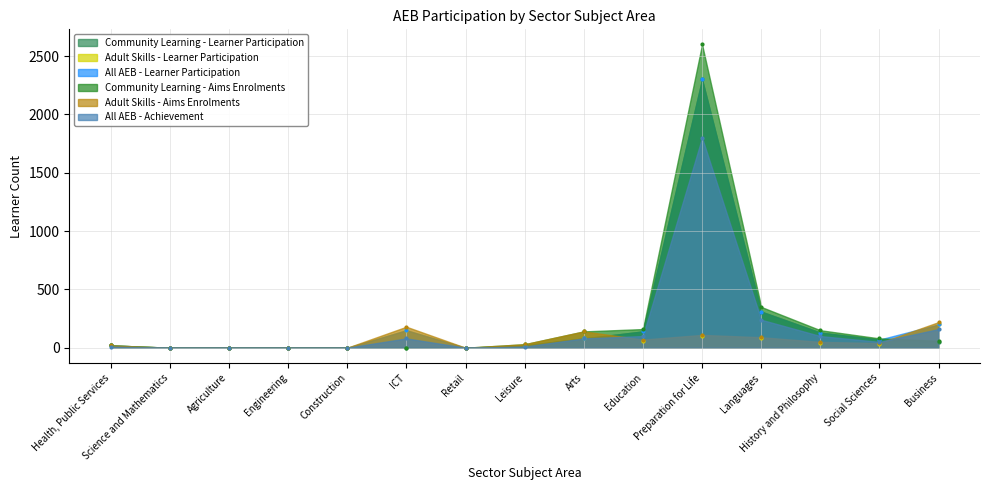

Which series contains the highest Y value?

Community Learning - Aims Enrolments